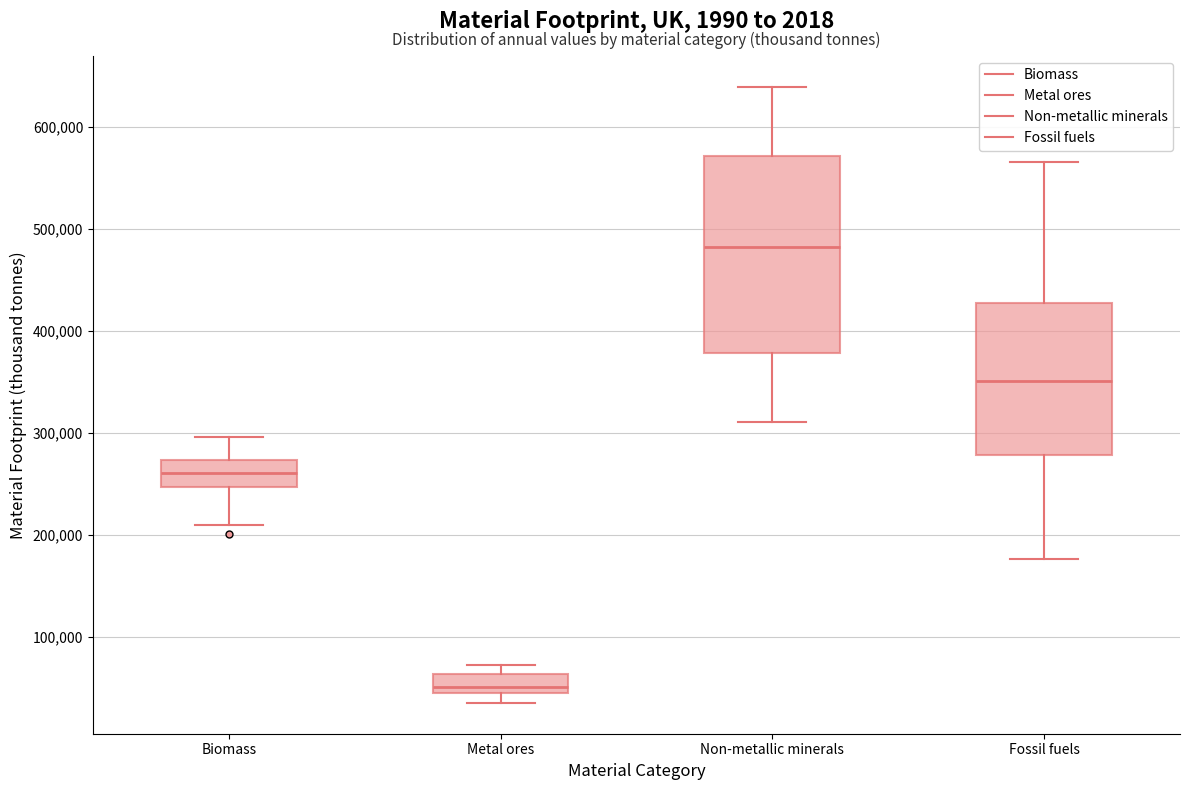

Which box is the tallest, from its lower edge to its upper edge?

Non-metallic minerals